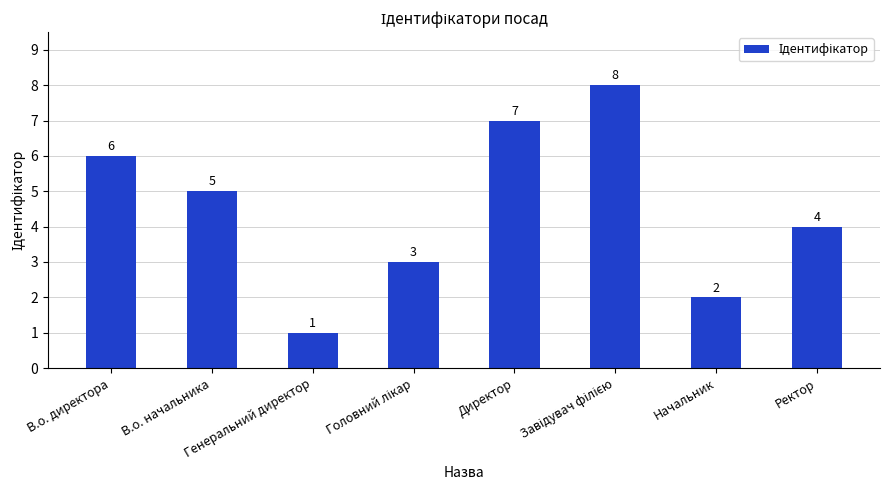

What is the difference between the maximum and minimum values?

7